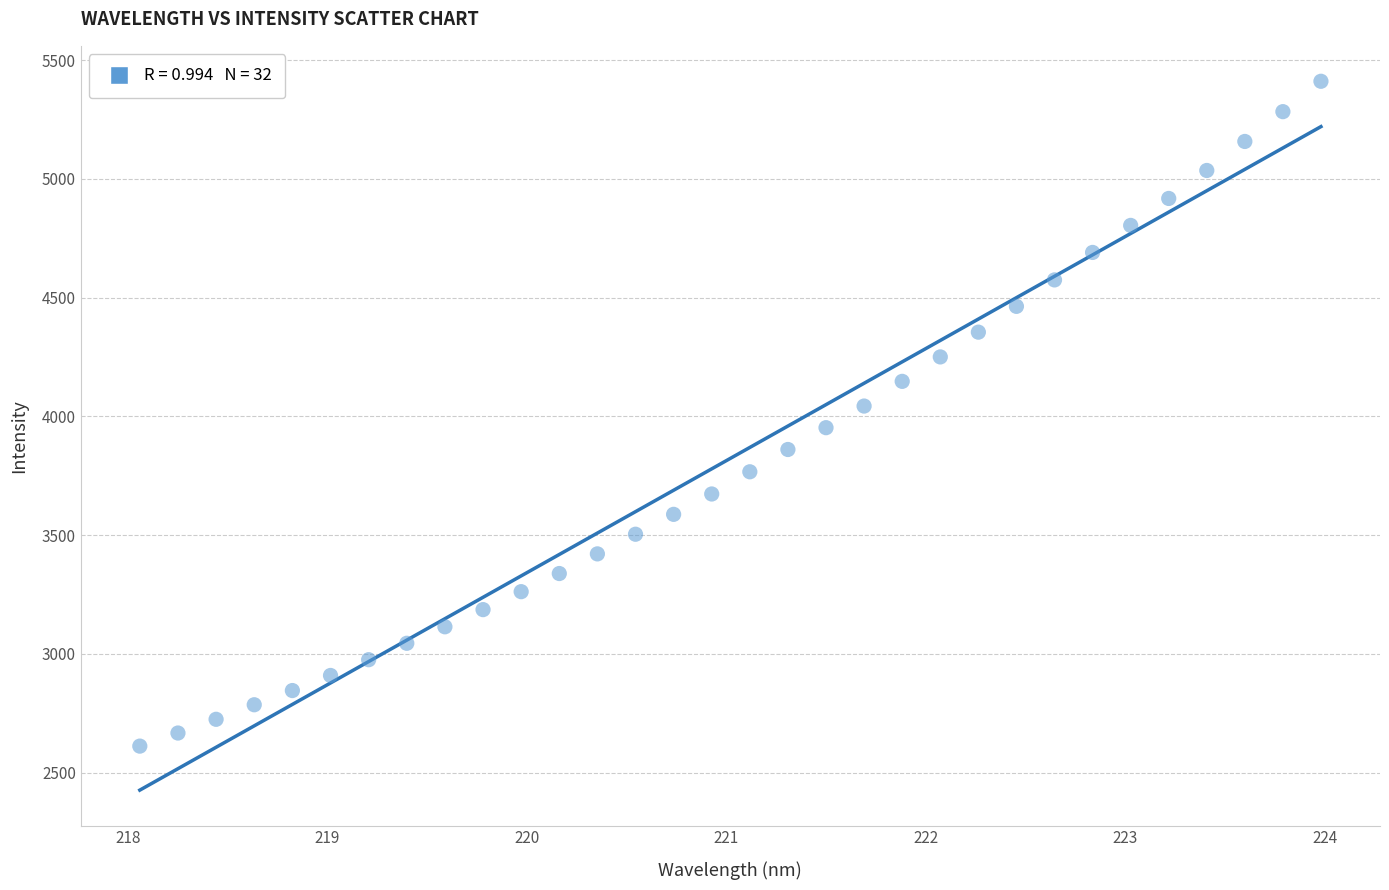

What is the range of Y values (max minus min)?

2799.0